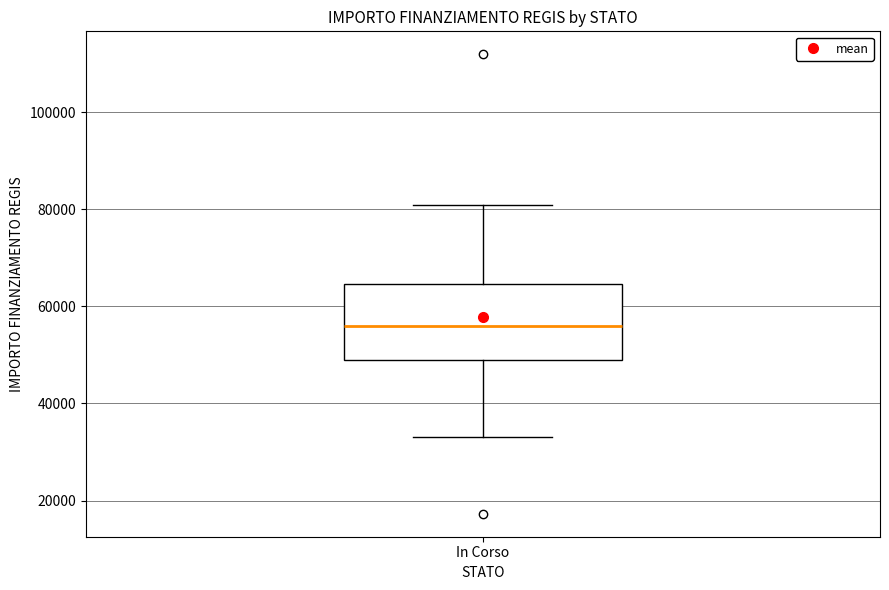

Where does the upper whisker of the box for In Corso end on the y-axis? The values are not printed on the chart, so give them approximately, as read against the axis.

80000